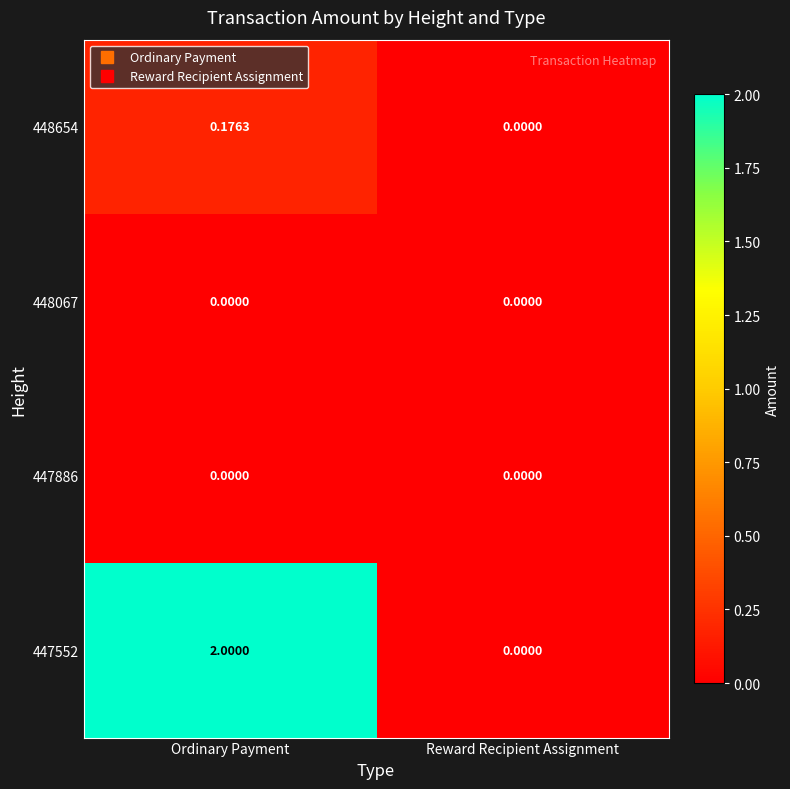

What is the total value across all series at Ordinary Payment?

2.2